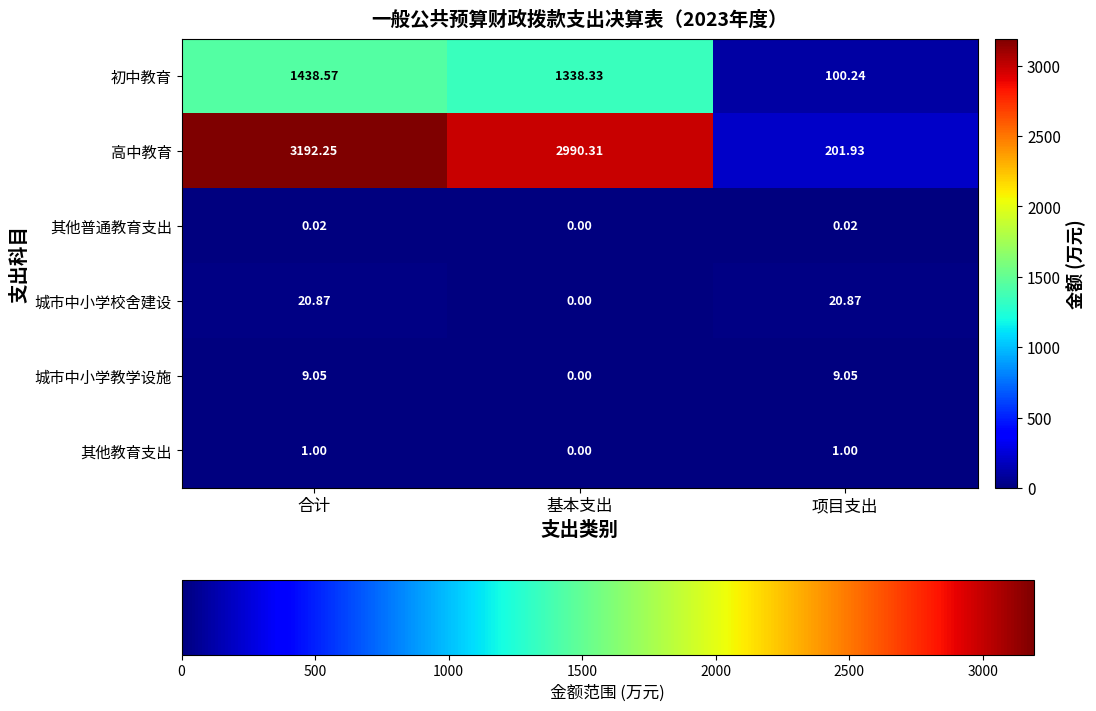

How many values in 其他普通教育支出 are above zero?

2